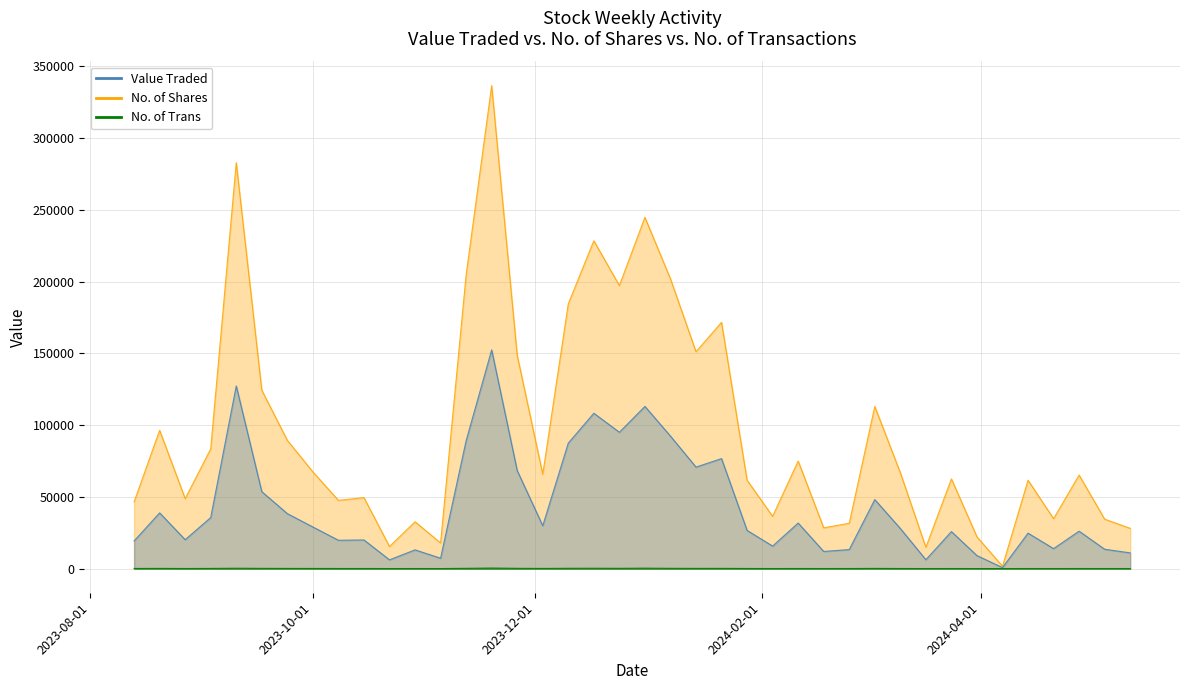

What is the approximate value of Value Traded at 14/04/2024, to the nearest 50?

24700